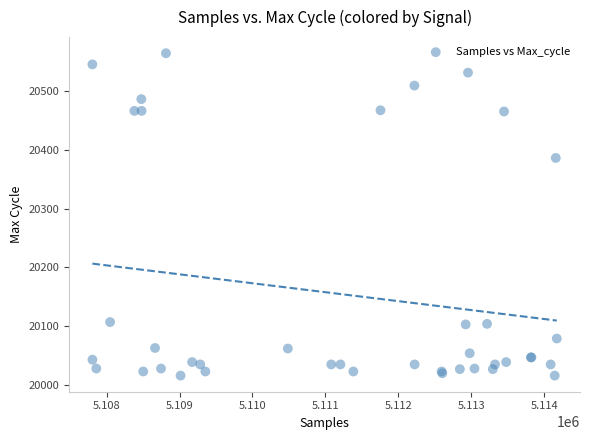

What Y value in the scatter plot is closest to 20290?

20386